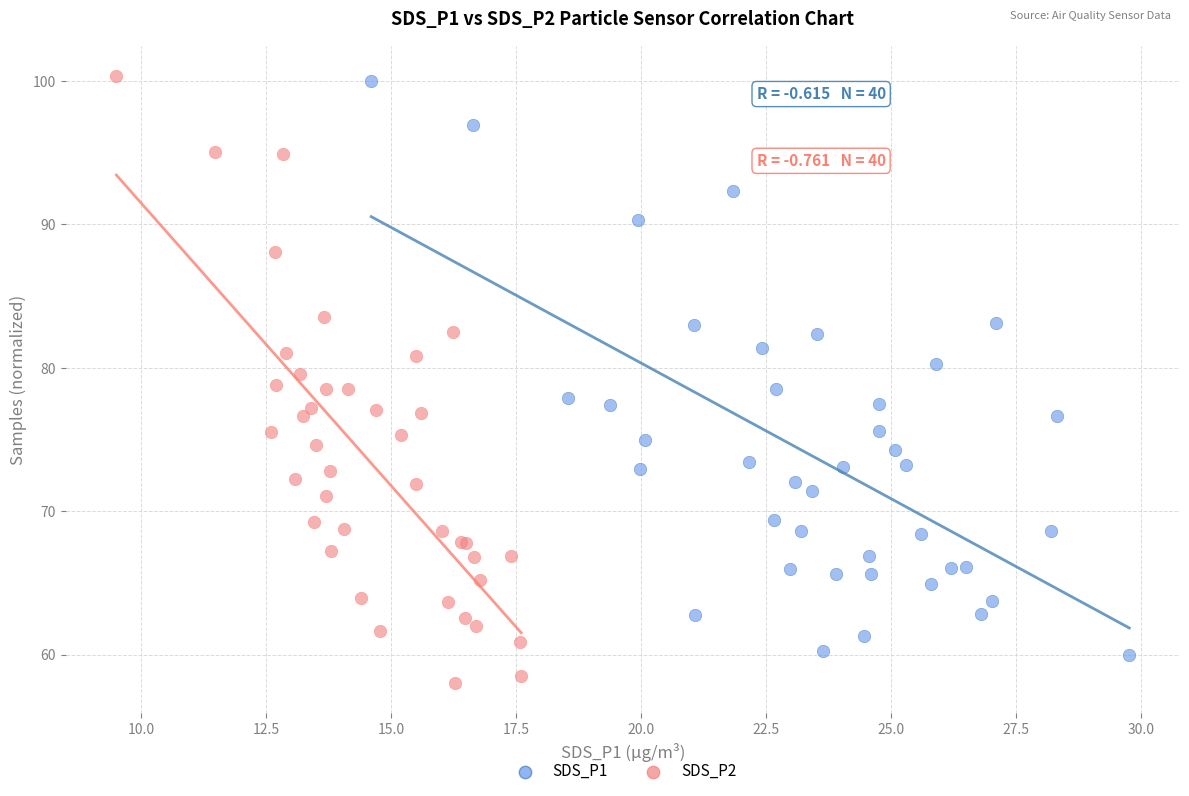

What are all the series names shown in the legend?

SDS_P1, SDS_P2